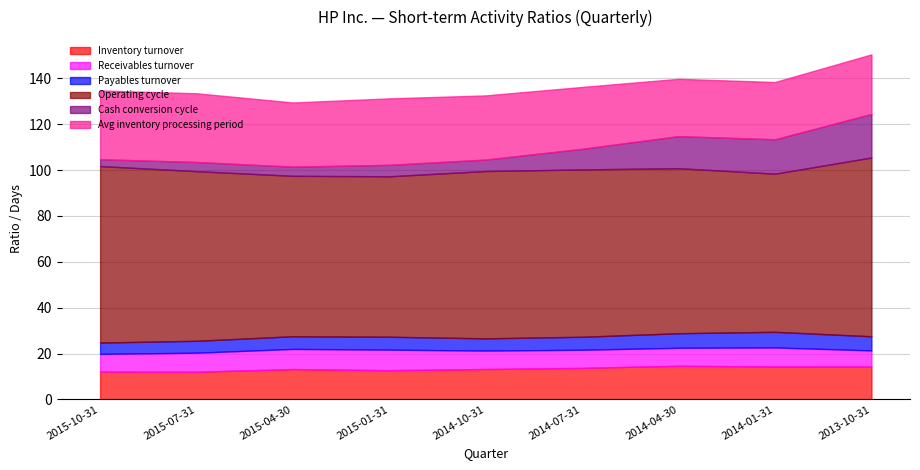

Which has a higher value, 2014-01-31 or 2015-10-31?

2014-01-31